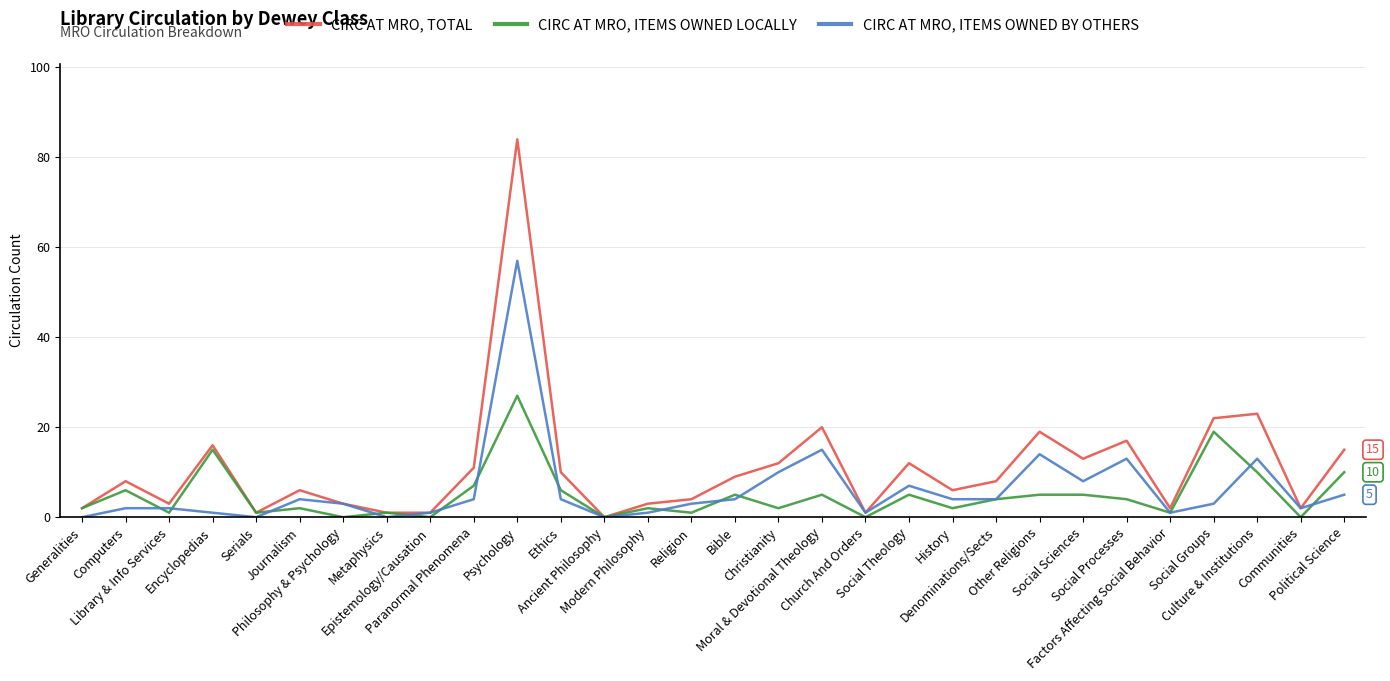

Is the value of CIRC AT MRO, ITEMS OWNED BY OTHERS at Psychology greater than the value of CIRC AT MRO, ITEMS OWNED LOCALLY at Culture & Institutions?

Yes